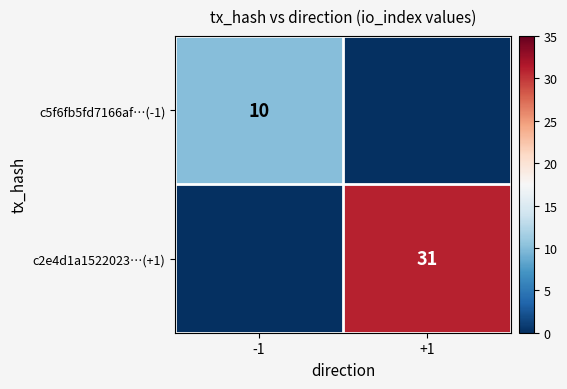

The c5f6fb5fd7166af…(-1) series shows 16 at -1. True or false?

False